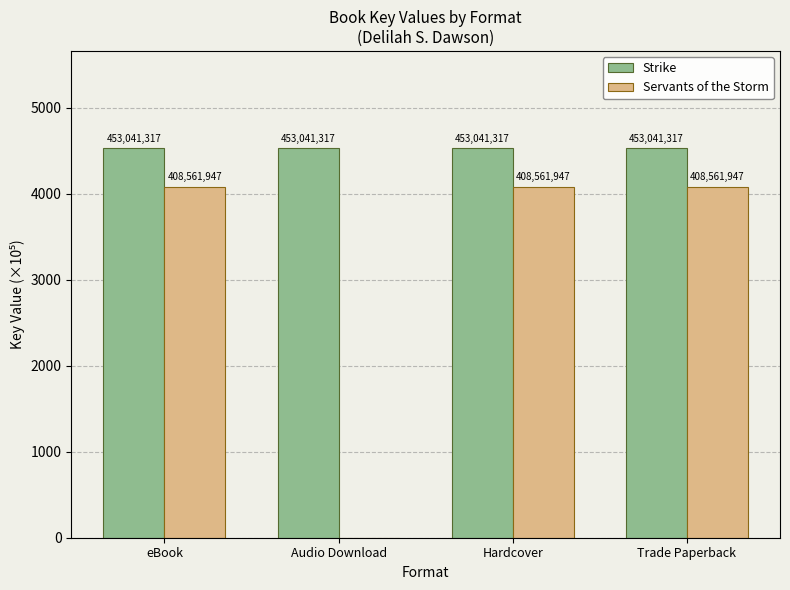

At which label is Strike closest to 4530?

eBook